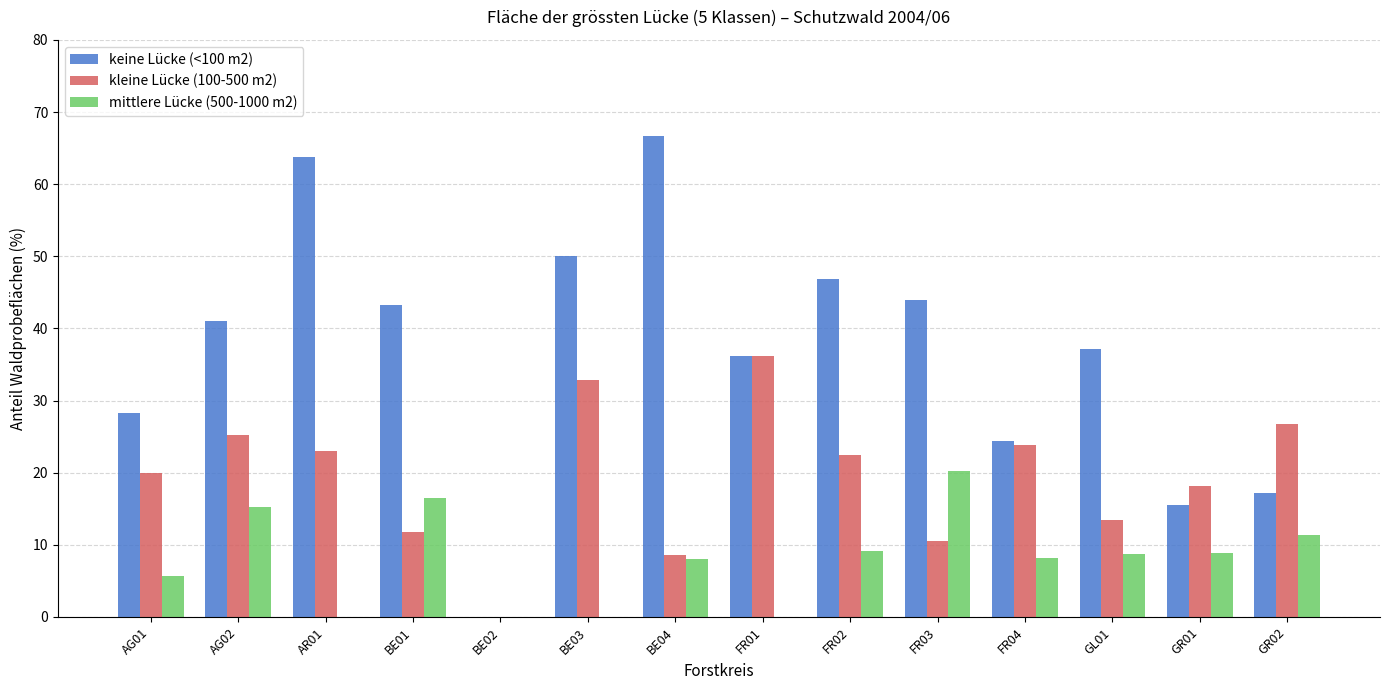

What is the greatest value displayed?

66.7